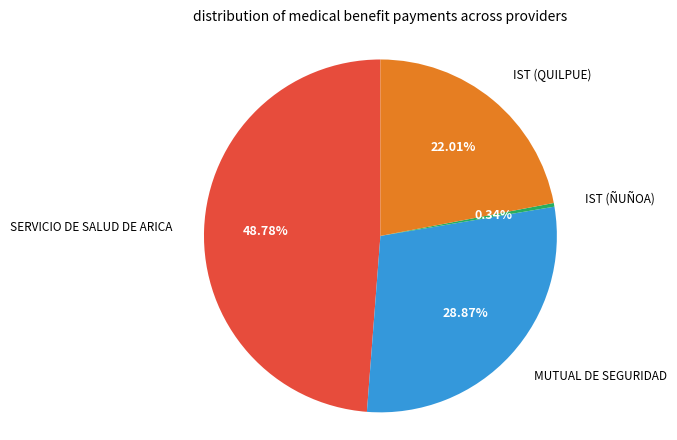

Does any single category account for the majority?

No